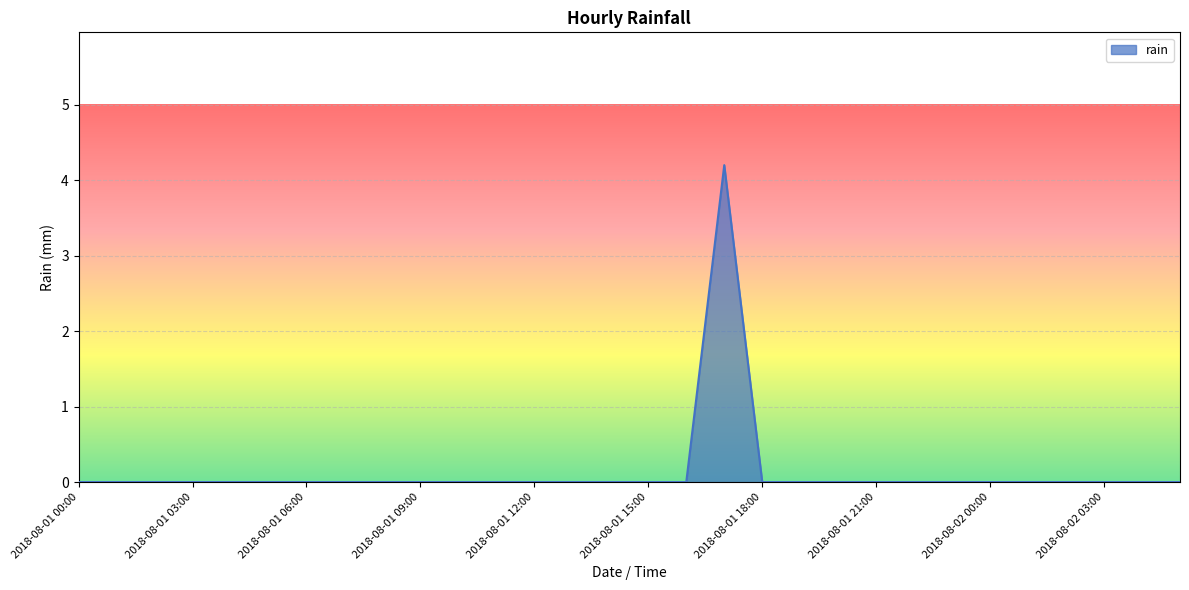

What is the maximum value shown in the chart?

4.2